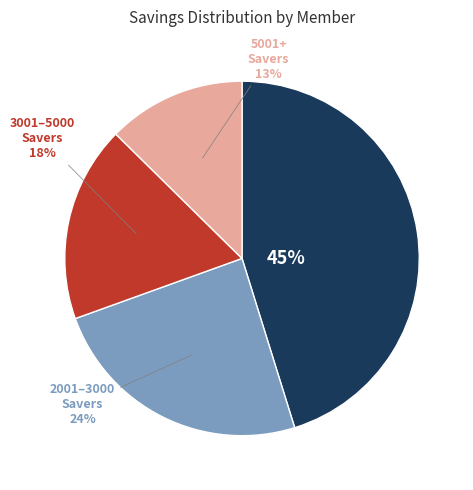

Is there any slice that represents more than half of the pie?

No